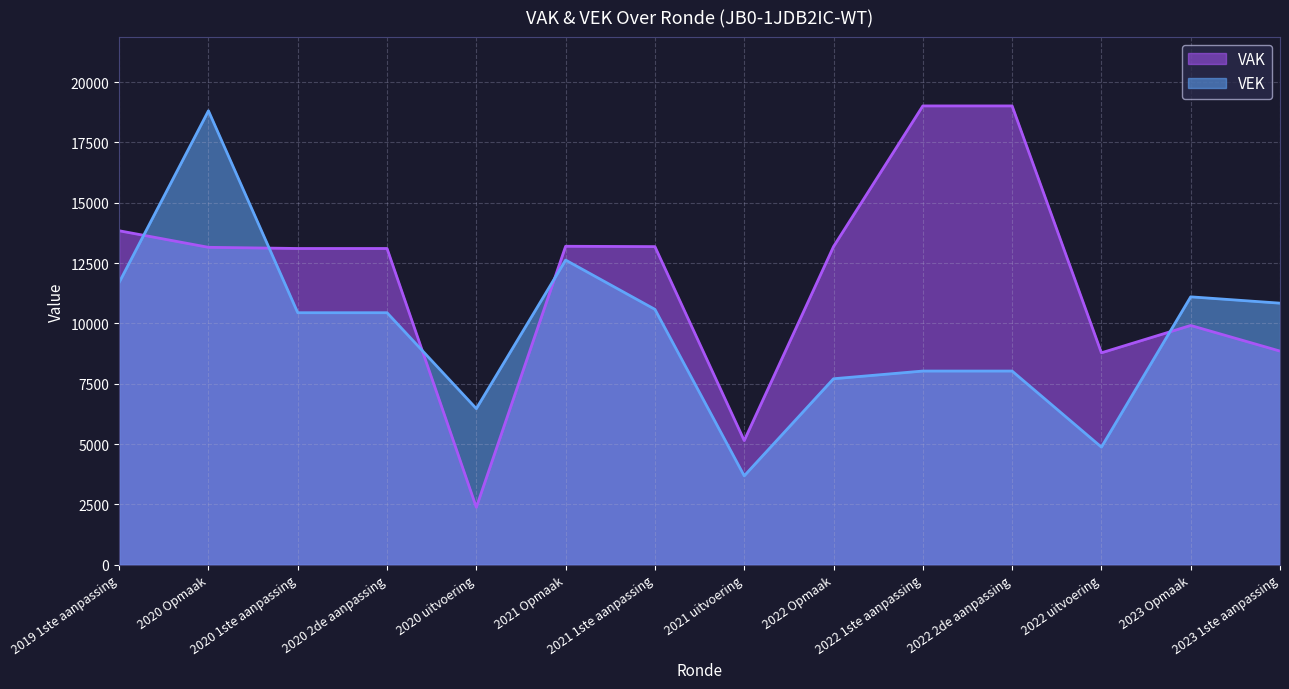

The value of VEK at 2021 1ste aanpassing is 10584. True or false?

True